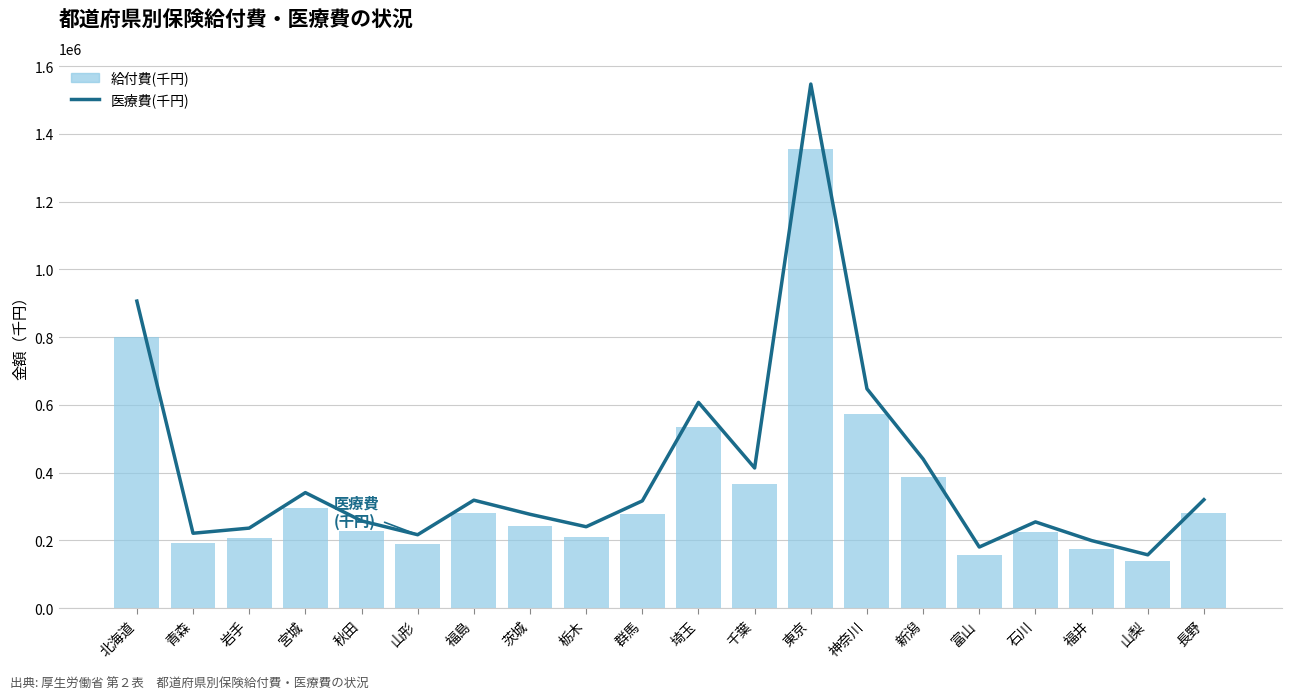

Rank the series by their average value, from lowest to highest.

給付費(千円), 医療費(千円)